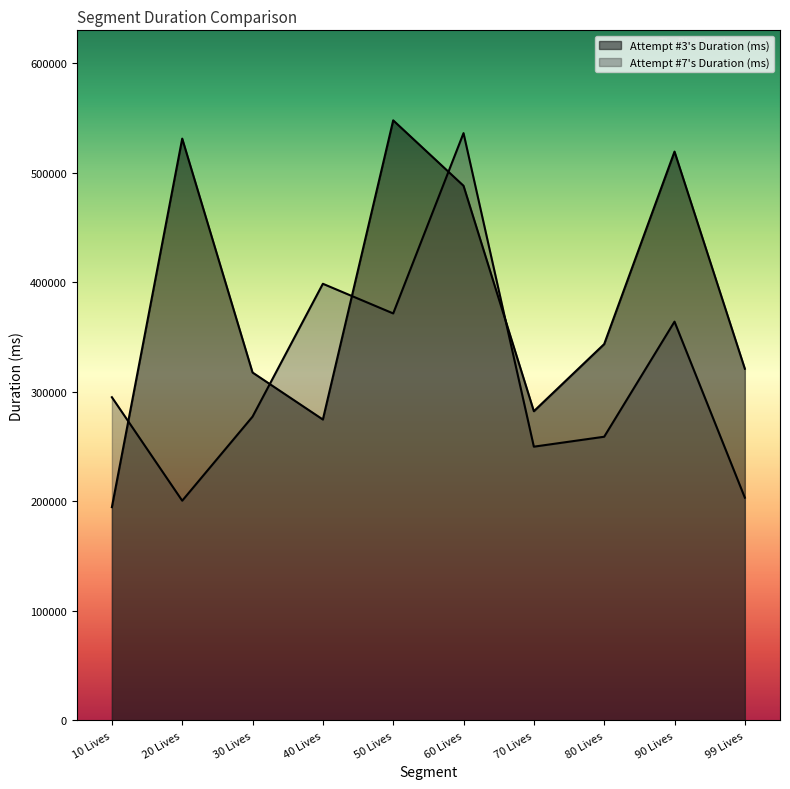

At which category does the chart reach its minimum across all series?

10 Lives